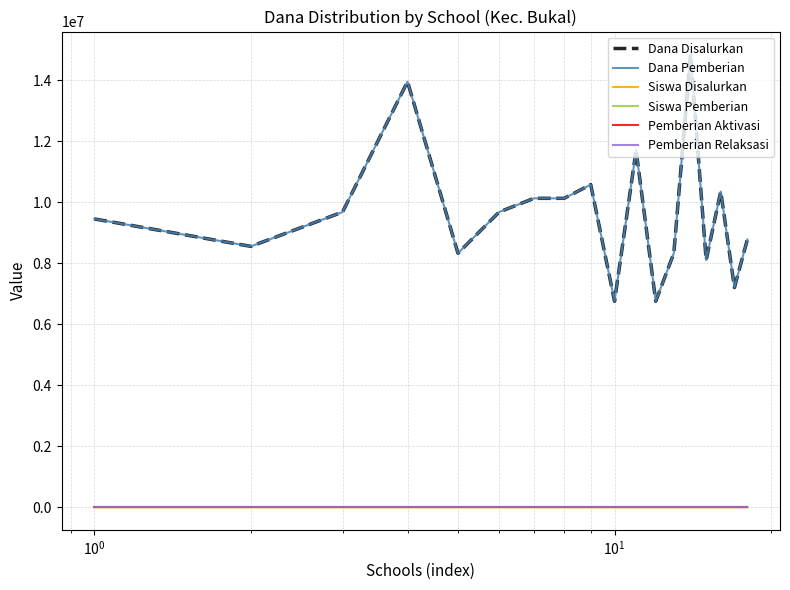

What is the maximum value shown in the chart?

14850000